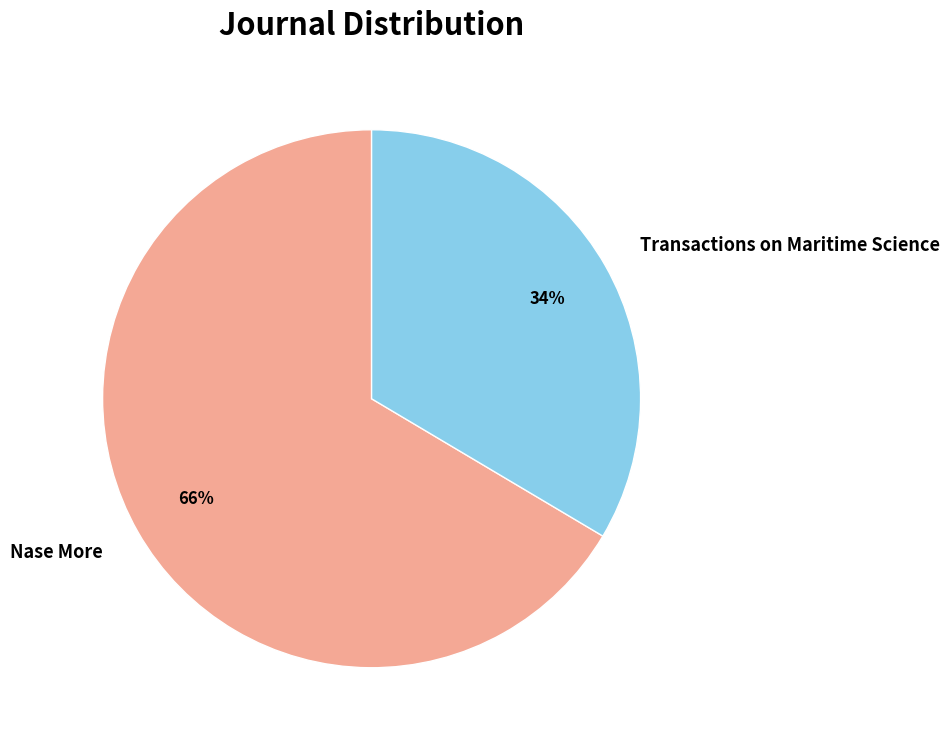

Rank the categories by value from highest to lowest.

Nase More, Transactions on Maritime Science